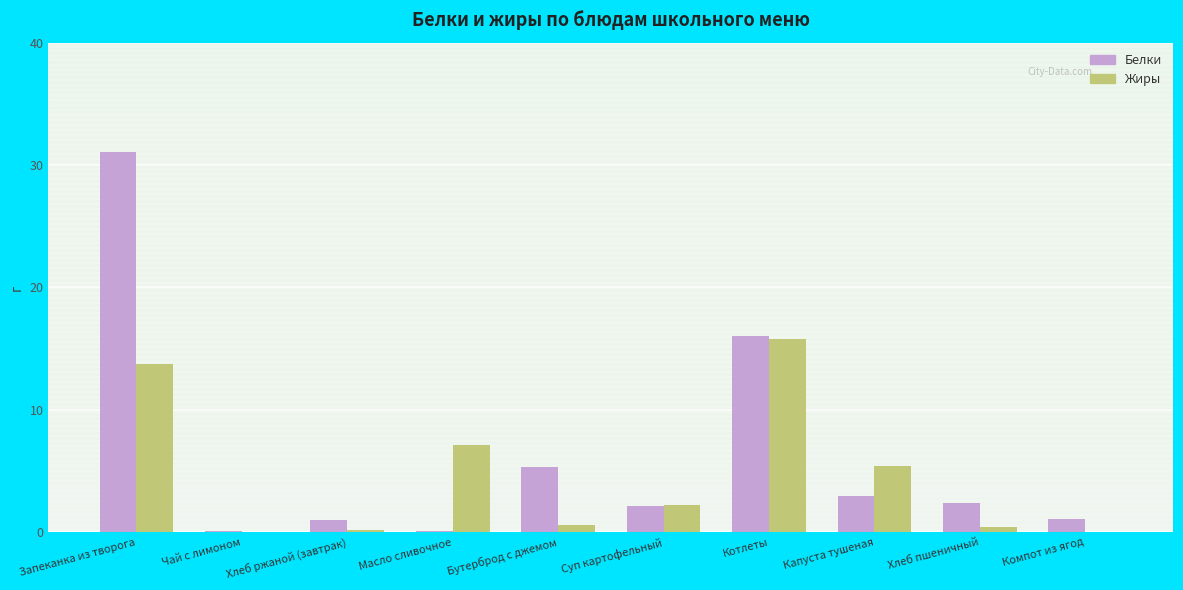

What is the difference between the Белки values at Хлеб ржаной (завтрак) and Запеканка из творога?

30.1